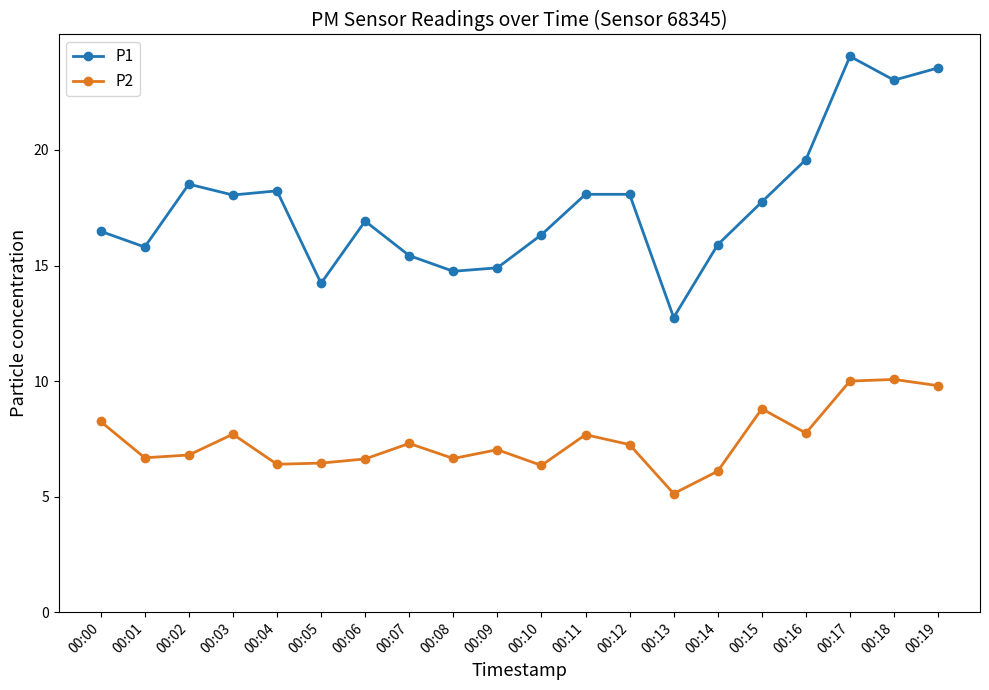

List the series in order of their overall mean, lowest first.

P2, P1